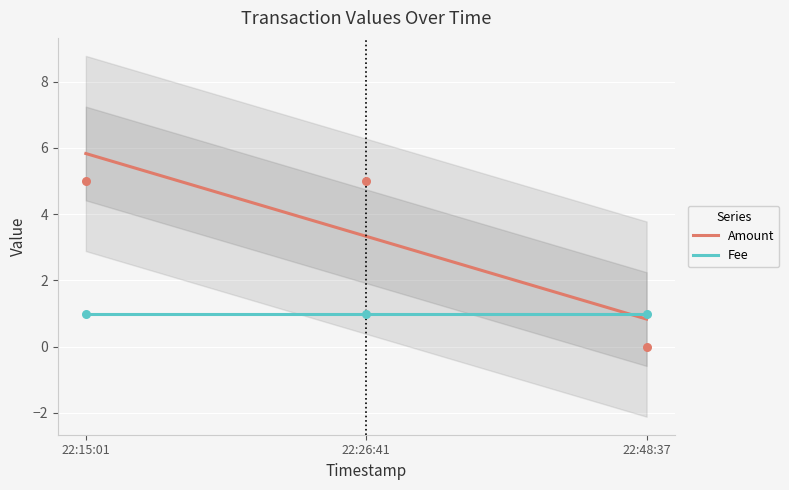

Which has a higher value, 22:15:01 or 22:26:41?

22:15:01